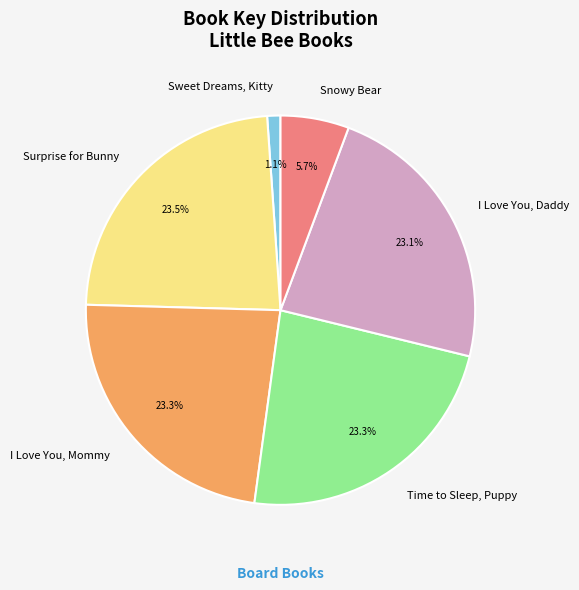

Do Snowy Bear and Sweet Dreams, Kitty together represent more than half of the pie?

No